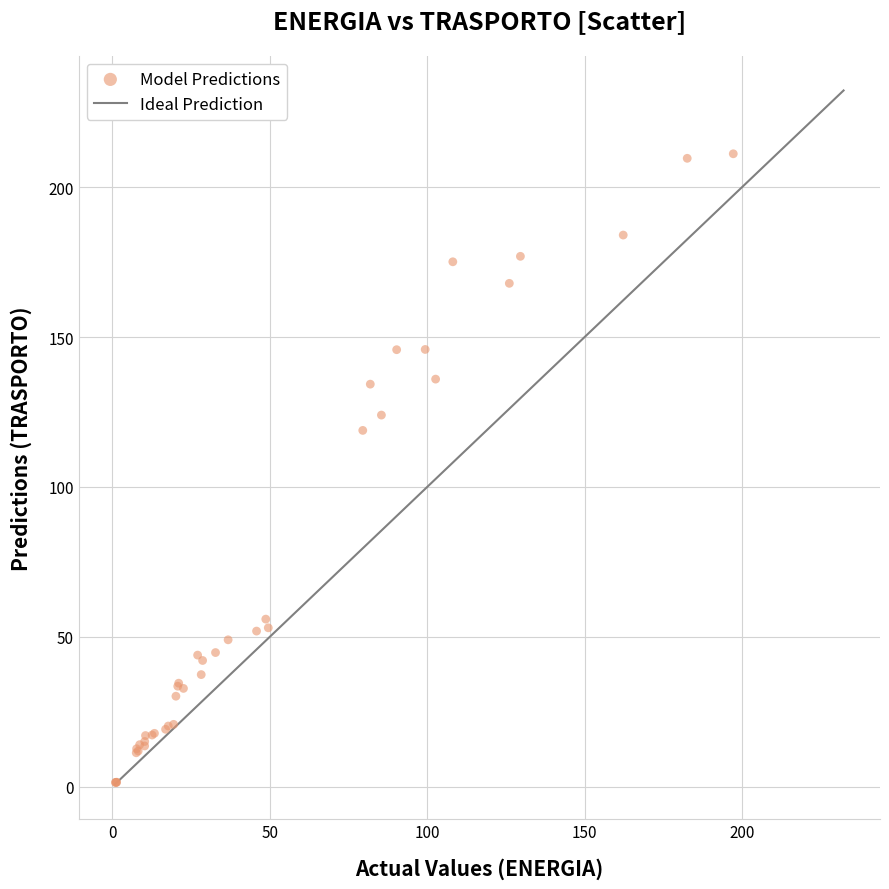

What Y value in the scatter plot is closest to 106?

118.9